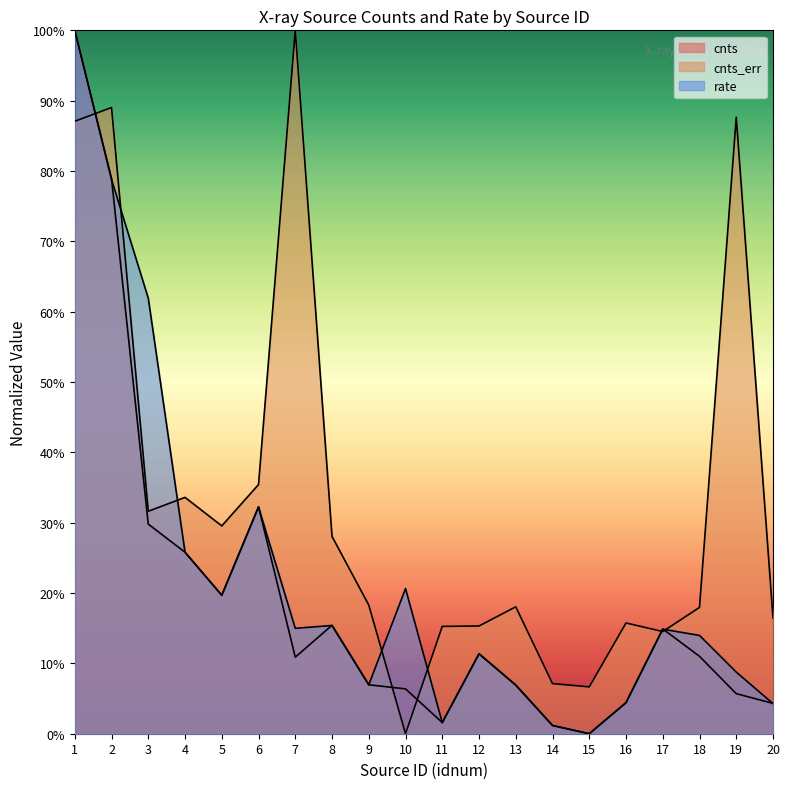

Does the chart display data point markers on the line(s)?

No